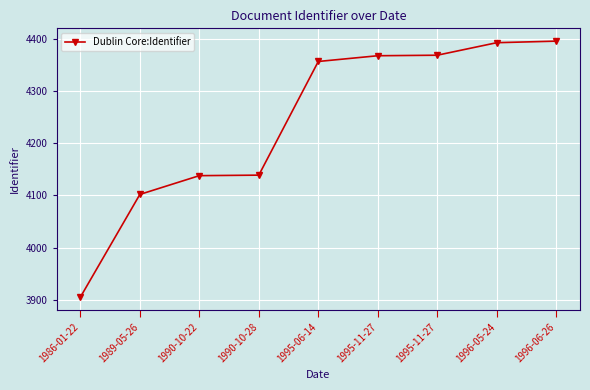

What is the greatest value displayed?

4396